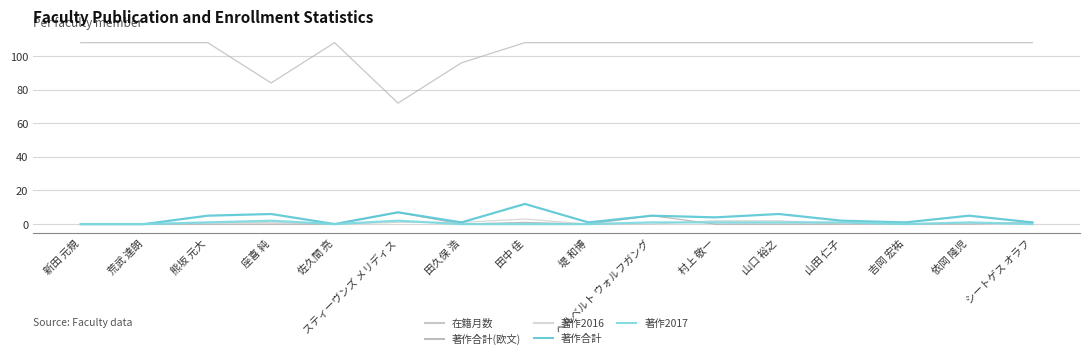

True or false: 在籍月数 and 著作合計(欧文) cross at least once.

False